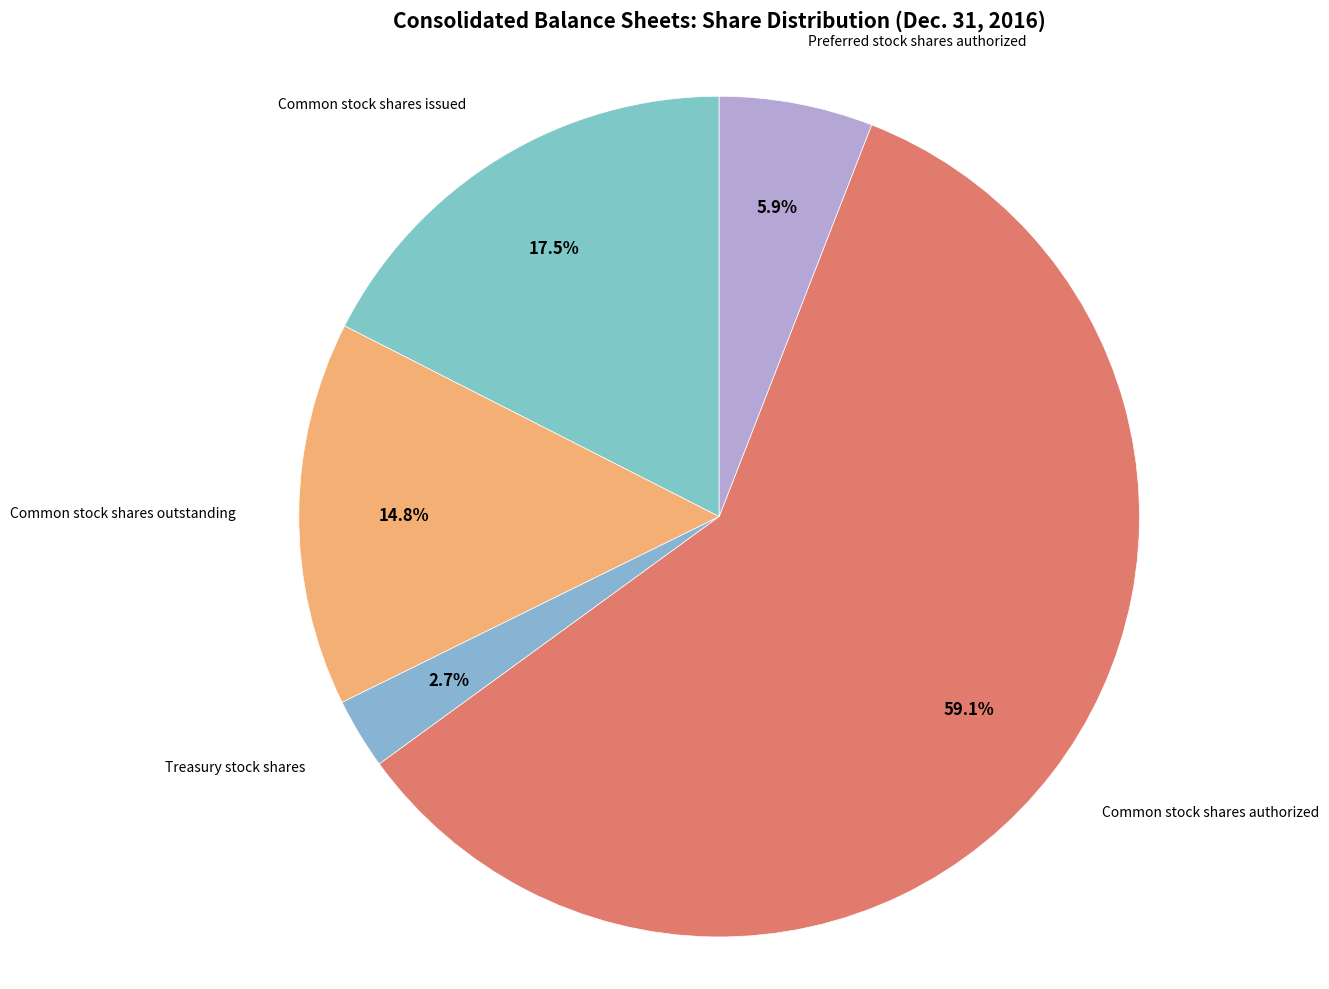

Count the number of slices in the pie.

5